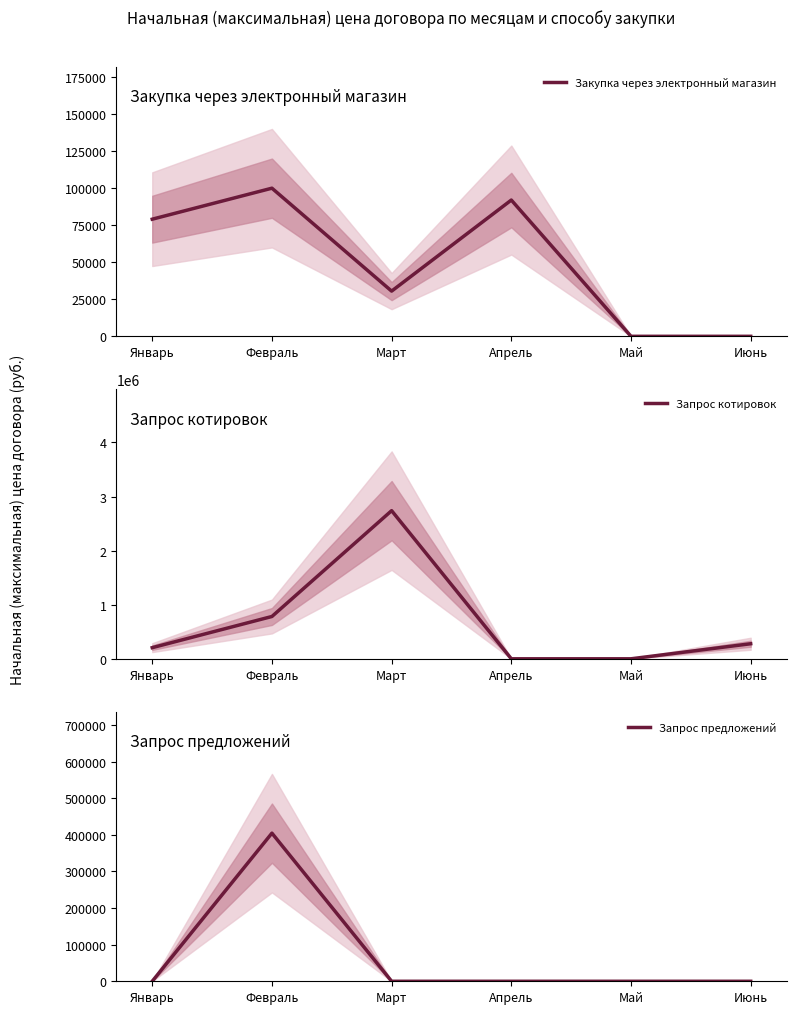

What is the total value across all series at Июнь?

278253.3